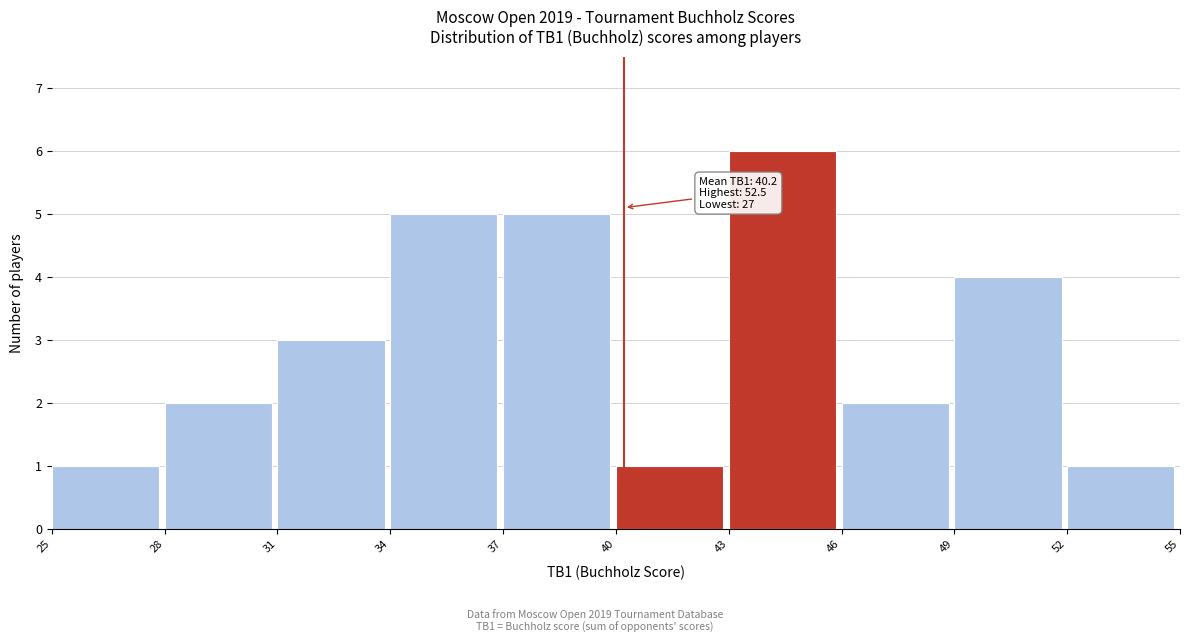

Which range on the x-axis has the tallest bar?

43 to 46